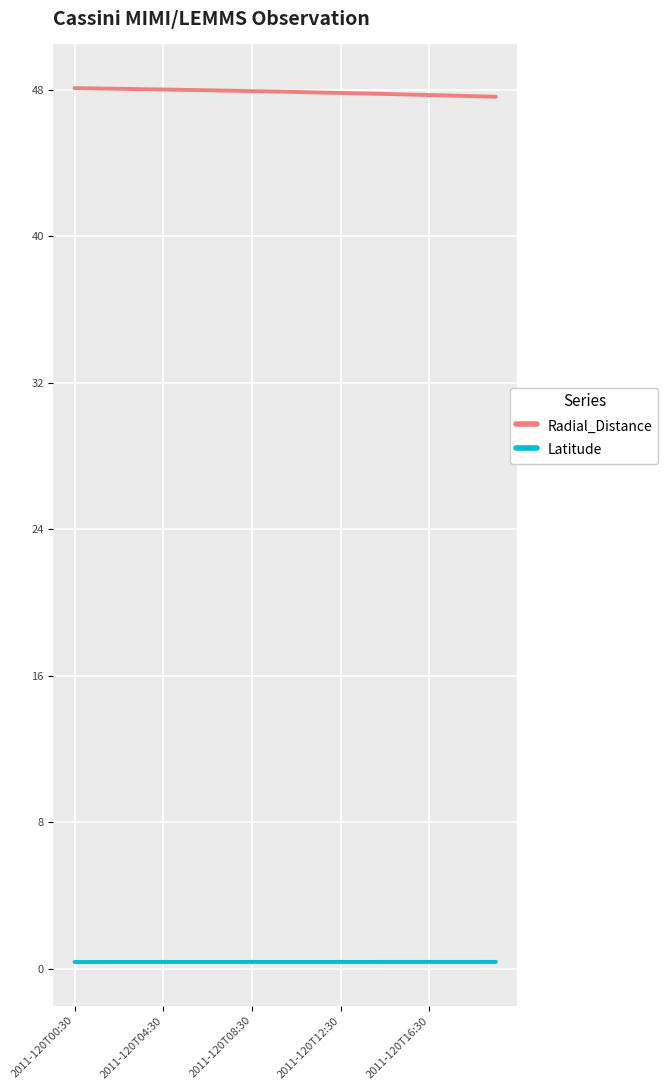

What is the maximum value shown in the chart?

48.1